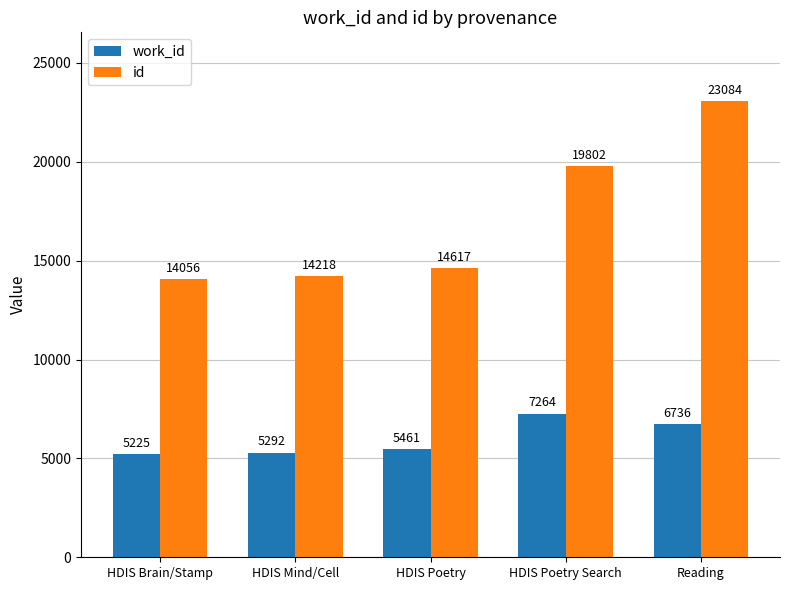

Which label corresponds to the largest value in the chart?

Reading